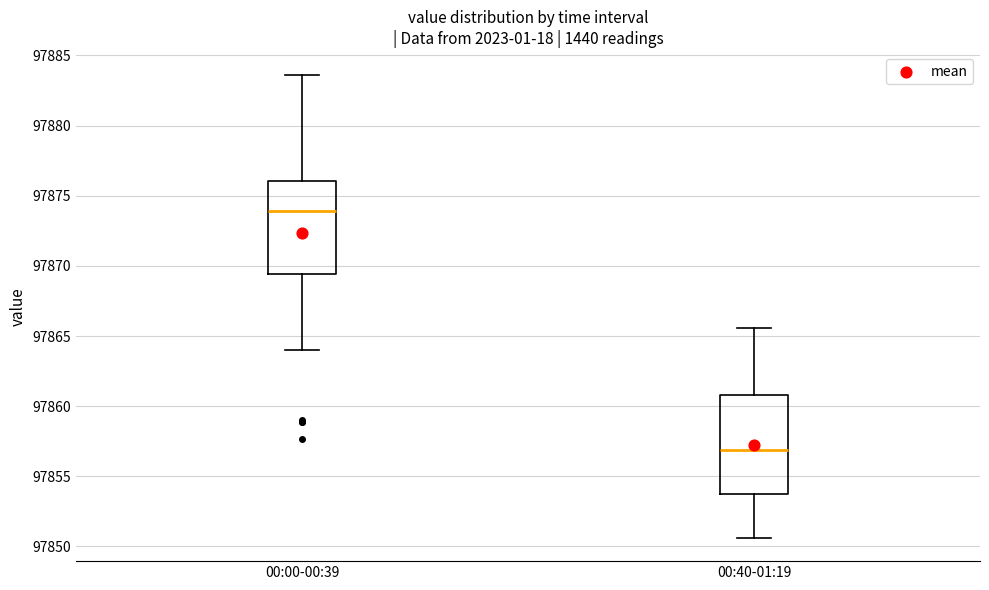

Reading left to right, transcribe this box plot: for each box, give where its median line is, the range the box spans, and where its two whiskers end, as read against the y-axis. The values are not printed on the chart, so give them approximately, as read against the axis.

00:00-00:39: median 97874.0, box 97869.5 to 97876.0, whiskers 97864.0 to 97883.5
00:40-01:19: median 97857.0, box 97853.5 to 97861.0, whiskers 97850.5 to 97865.5